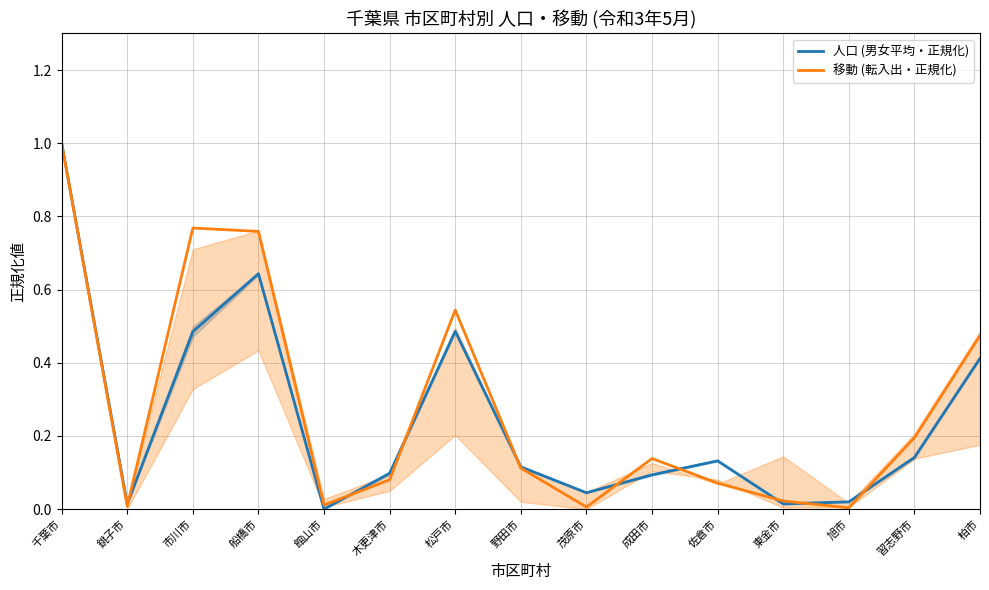

The 人口 (男女平均・正規化) series shows 0.5 at 市川市. True or false?

True